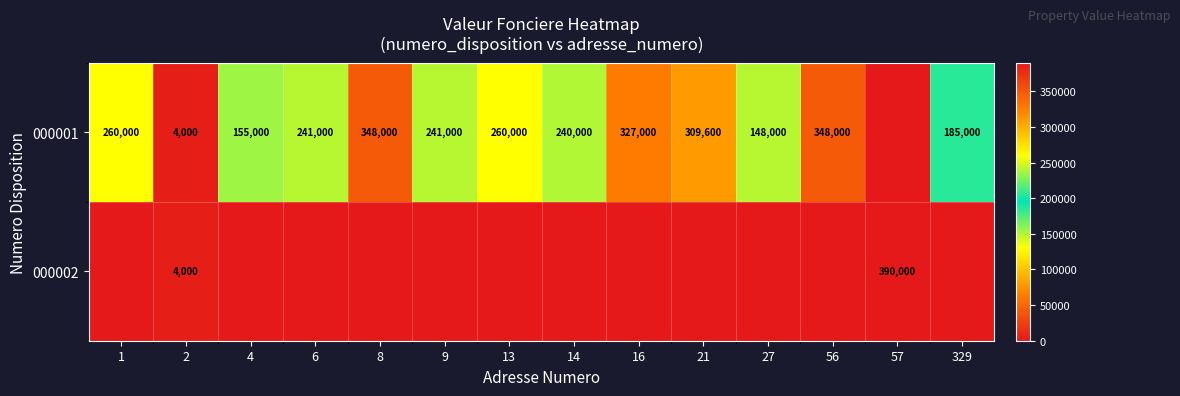

At which category is the sum across all series the highest?

57